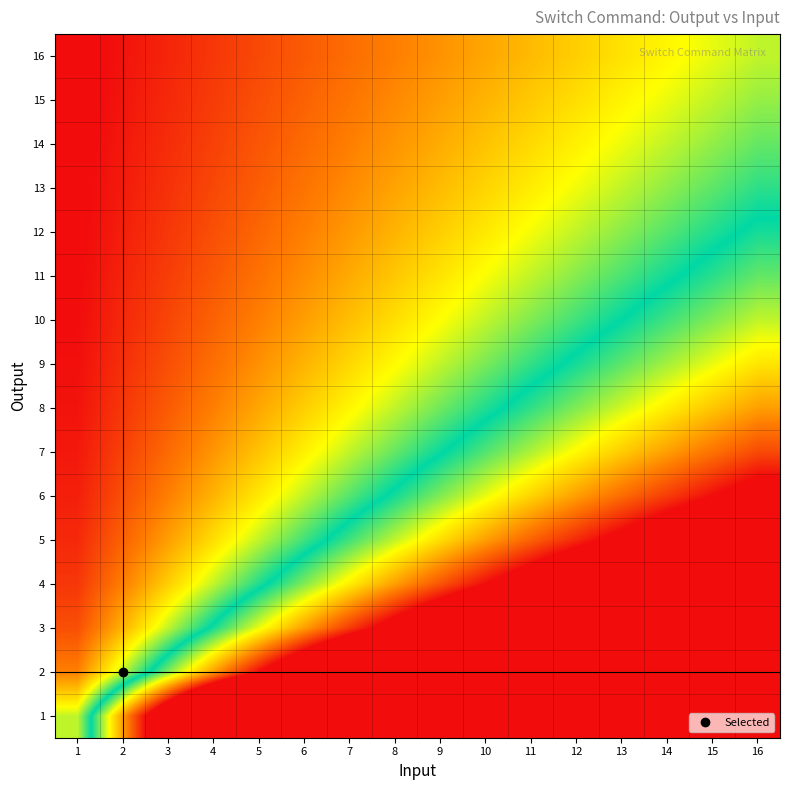

Reading left to right, what are all the values shown in this chart?

16: 1=0.1	2=0.1	3=0.2	4=0.2	5=0.3	6=0.4	7=0.4	8=0.5	9=0.6	10=0.6	11=0.7	12=0.8	13=0.8	14=0.9	15=0.9	16=1.0
15: 1=0.1	2=0.1	3=0.2	4=0.3	5=0.3	6=0.4	7=0.5	8=0.5	9=0.6	10=0.7	11=0.7	12=0.8	13=0.9	14=0.9	15=1.0	16=1.1
14: 1=0.1	2=0.1	3=0.2	4=0.3	5=0.4	6=0.4	7=0.5	8=0.6	9=0.6	10=0.7	11=0.8	12=0.9	13=0.9	14=1.0	15=1.1	16=1.1
13: 1=0.1	2=0.2	3=0.2	4=0.3	5=0.4	6=0.5	7=0.5	8=0.6	9=0.7	10=0.8	11=0.8	12=0.9	13=1.0	14=1.1	15=1.2	16=1.2
12: 1=0.1	2=0.2	3=0.2	4=0.3	5=0.4	6=0.5	7=0.6	8=0.7	9=0.8	10=0.8	11=0.9	12=1.0	13=1.1	14=1.2	15=1.2	16=1.3
11: 1=0.1	2=0.2	3=0.3	4=0.4	5=0.5	6=0.5	7=0.6	8=0.7	9=0.8	10=0.9	11=1.0	12=1.1	13=1.2	14=1.3	15=1.4	16=1.5
10: 1=0.1	2=0.2	3=0.3	4=0.4	5=0.5	6=0.6	7=0.7	8=0.8	9=0.9	10=1.0	11=1.1	12=1.2	13=1.3	14=1.4	15=1.5	16=1.6
9: 1=0.1	2=0.2	3=0.3	4=0.4	5=0.6	6=0.7	7=0.8	8=0.9	9=1.0	10=1.1	11=1.2	12=1.3	13=1.4	14=1.6	15=1.7	16=1.8
8: 1=0.1	2=0.2	3=0.4	4=0.5	5=0.6	6=0.8	7=0.9	8=1.0	9=1.1	10=1.2	11=1.4	12=1.5	13=1.6	14=1.8	15=1.9	16=2.0
7: 1=0.1	2=0.3	3=0.4	4=0.6	5=0.7	6=0.9	7=1.0	8=1.1	9=1.3	10=1.4	11=1.6	12=1.7	13=1.9	14=2.0	15=2.1	16=2.3
6: 1=0.2	2=0.3	3=0.5	4=0.7	5=0.8	6=1.0	7=1.2	8=1.3	9=1.5	10=1.7	11=1.8	12=2.0	13=2.2	14=2.3	15=2.5	16=2.7
5: 1=0.2	2=0.4	3=0.6	4=0.8	5=1.0	6=1.2	7=1.4	8=1.6	9=1.8	10=2.0	11=2.2	12=2.4	13=2.6	14=2.8	15=3.0	16=3.2
4: 1=0.2	2=0.5	3=0.8	4=1.0	5=1.2	6=1.5	7=1.8	8=2.0	9=2.2	10=2.5	11=2.8	12=3.0	13=3.2	14=3.5	15=3.8	16=4.0
3: 1=0.3	2=0.7	3=1.0	4=1.3	5=1.7	6=2.0	7=2.3	8=2.7	9=3.0	10=3.3	11=3.7	12=4.0	13=4.3	14=4.7	15=5.0	16=5.3
2: 1=0.5	2=1.0	3=1.5	4=2.0	5=2.5	6=3.0	7=3.5	8=4.0	9=4.5	10=5.0	11=5.5	12=6.0	13=6.5	14=7.0	15=7.5	16=8.0
1: 1=1.0	2=2.0	3=3.0	4=4.0	5=5.0	6=6.0	7=7.0	8=8.0	9=9.0	10=10.0	11=11.0	12=12.0	13=13.0	14=14.0	15=15.0	16=16.0